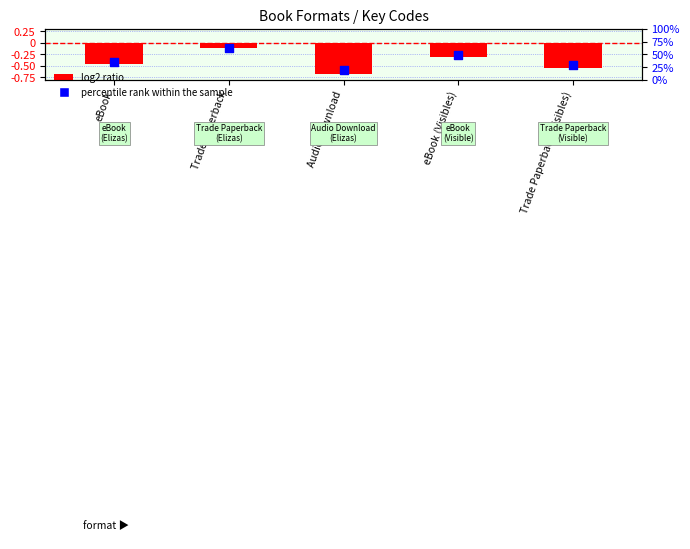

At how many categories does at least one series exceed 56?

1